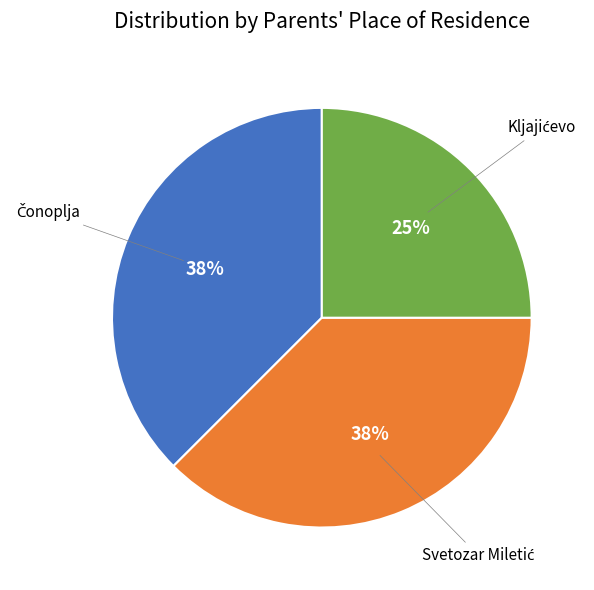

How many slices are in this pie chart?

3